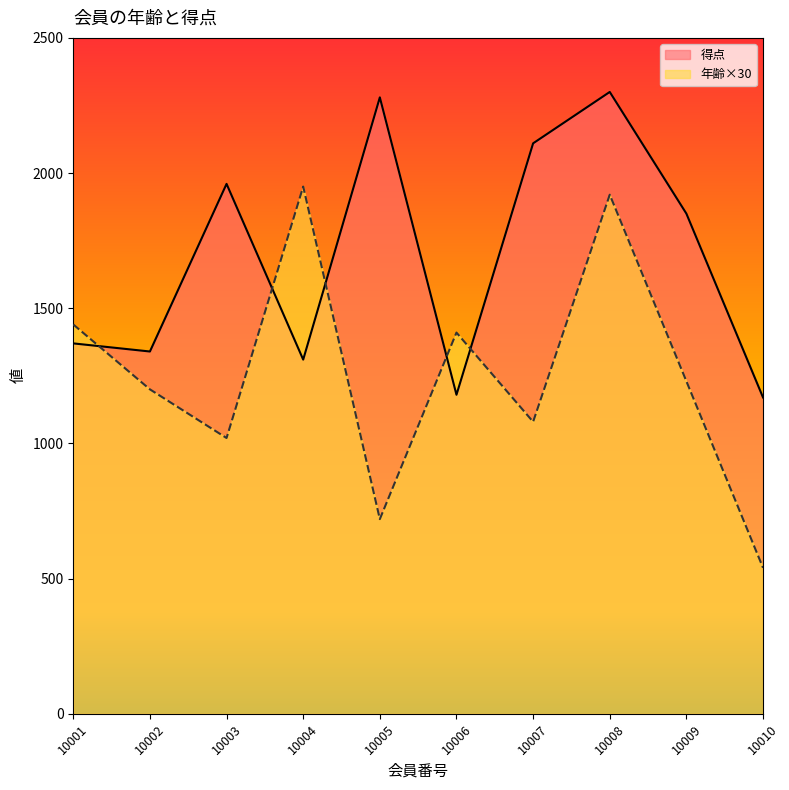

At which category is the sum across all series the highest?

10008